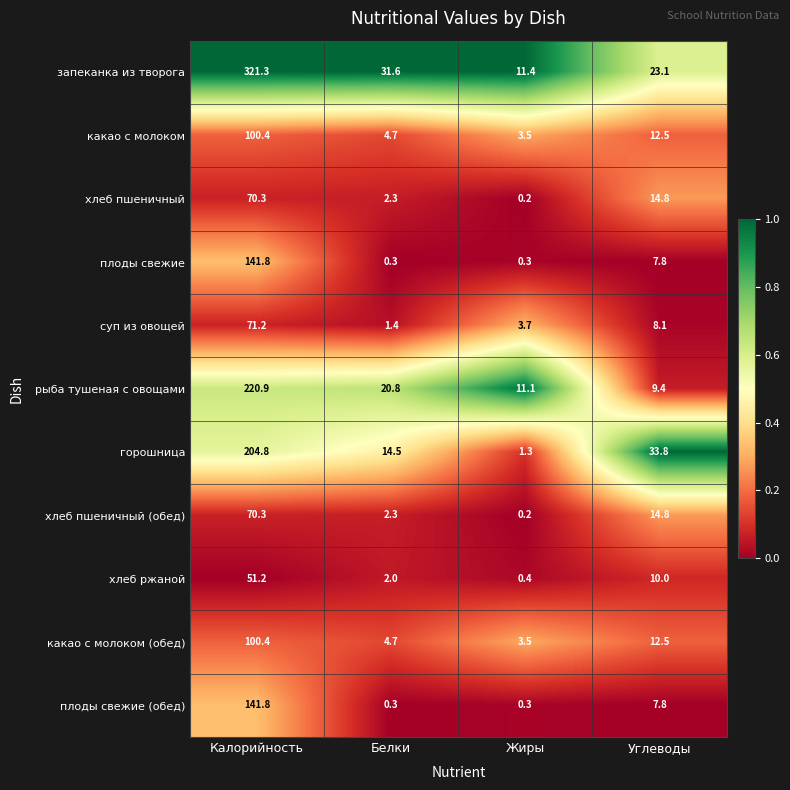

What is the total value across all series at Жиры?

35.9